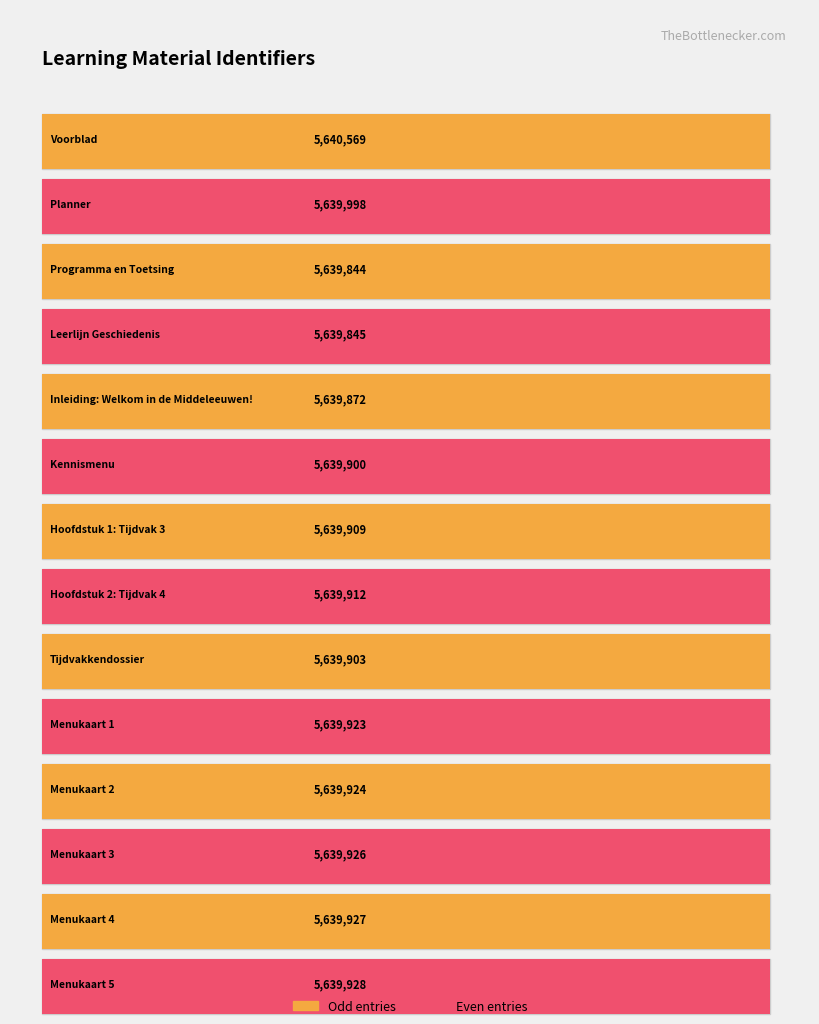

At which category does the chart reach its peak across all series?

Voorblad